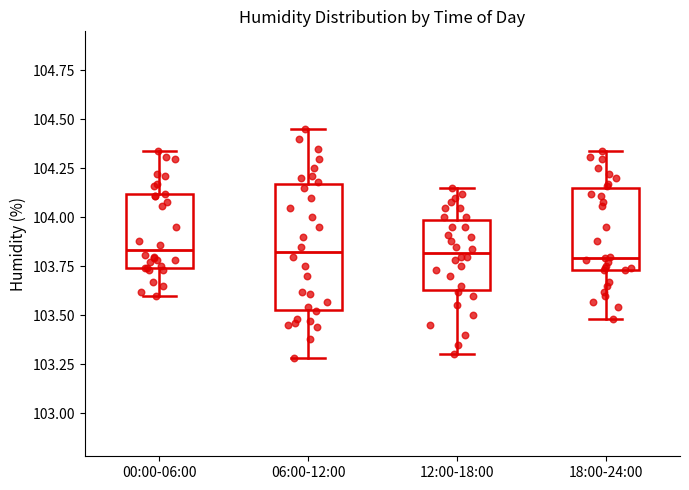

Reading left to right, transcribe this box plot: for each box, give where its median line is, the range the box spans, and where its two whiskers end, as read against the y-axis. The values are not printed on the chart, so give them approximately, as read against the axis.

00:00-06:00: median 103.85, box 103.75 to 104.10, whiskers 103.60 to 104.35
06:00-12:00: median 103.85, box 103.55 to 104.15, whiskers 103.30 to 104.45
12:00-18:00: median 103.80, box 103.65 to 104.00, whiskers 103.30 to 104.15
18:00-24:00: median 103.80, box 103.75 to 104.15, whiskers 103.50 to 104.35